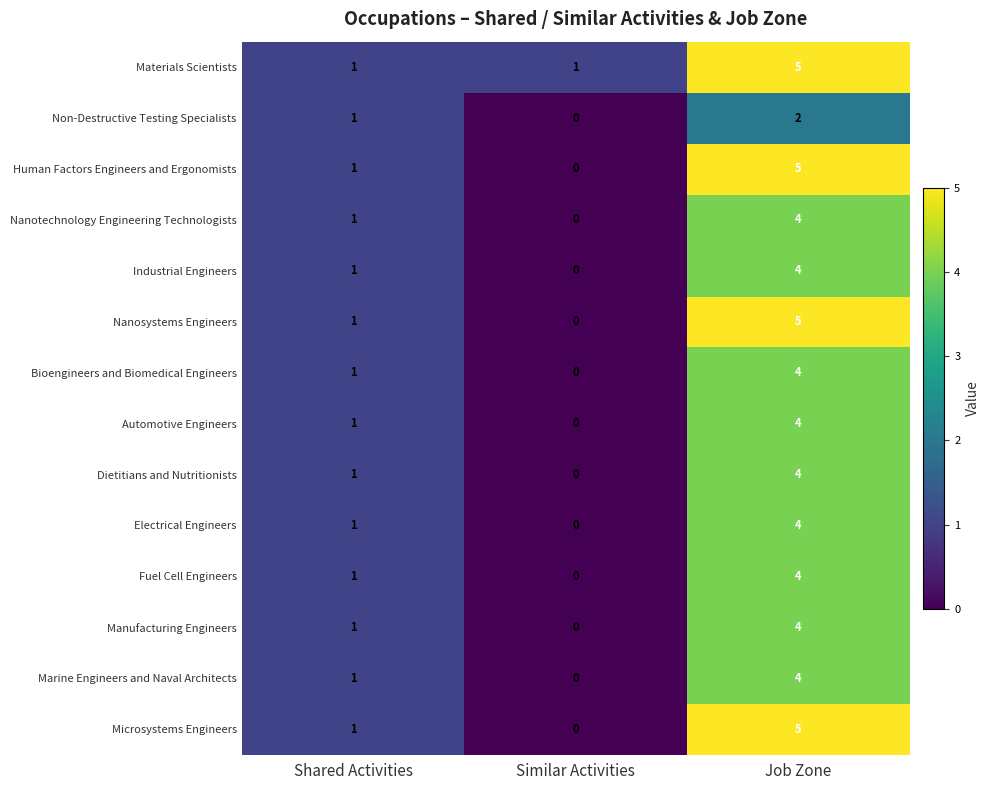

How many Nanotechnology Engineering Technologists values are between 0 and 4?

3